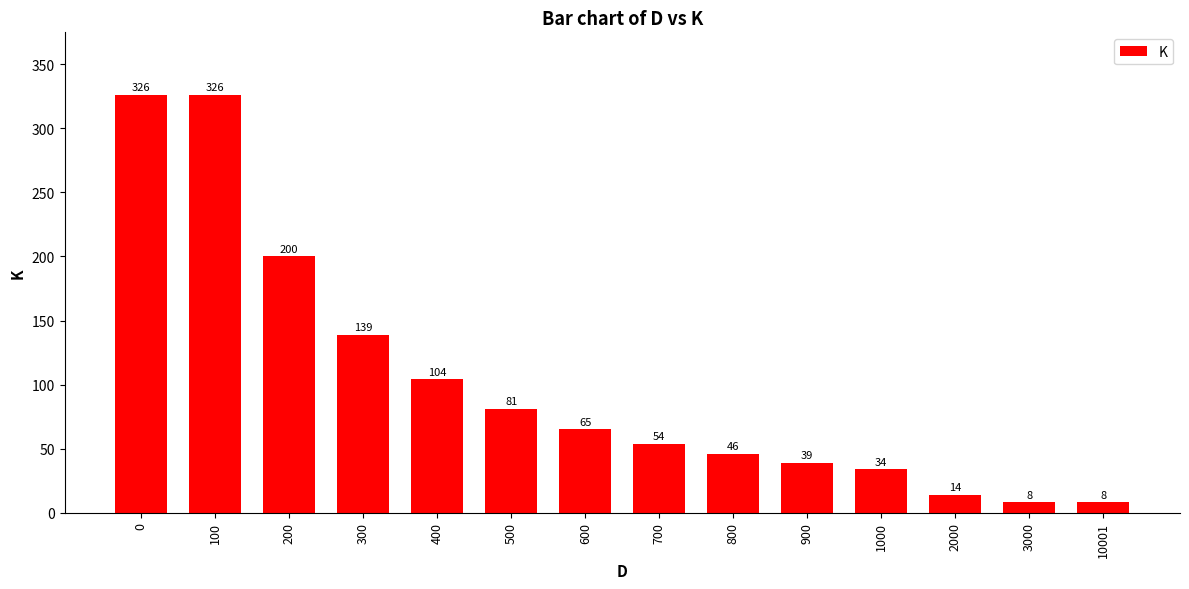

True or false: the data shows 326 at 0.

True